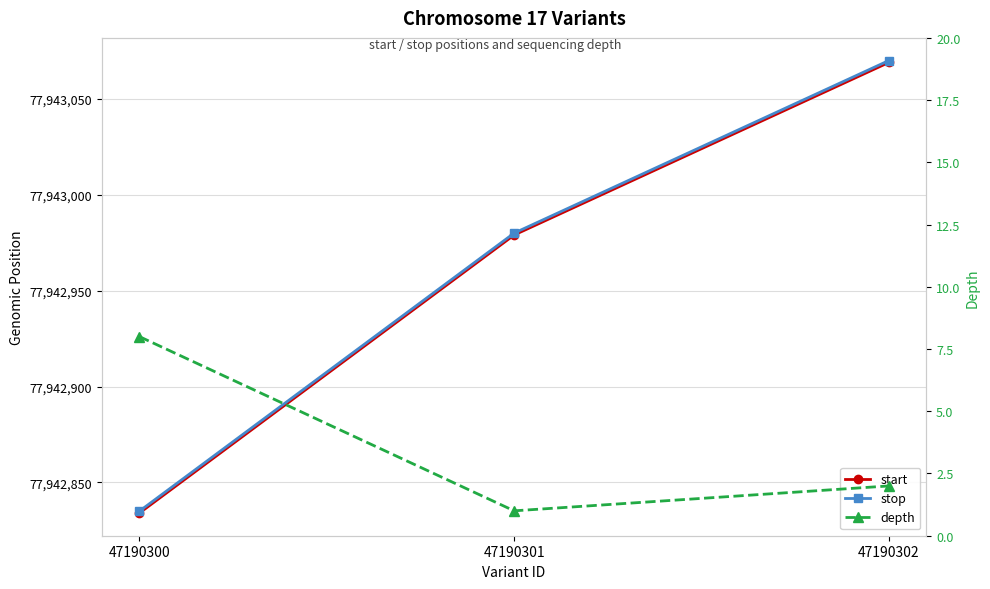

Which series has the largest total across all categories?

stop